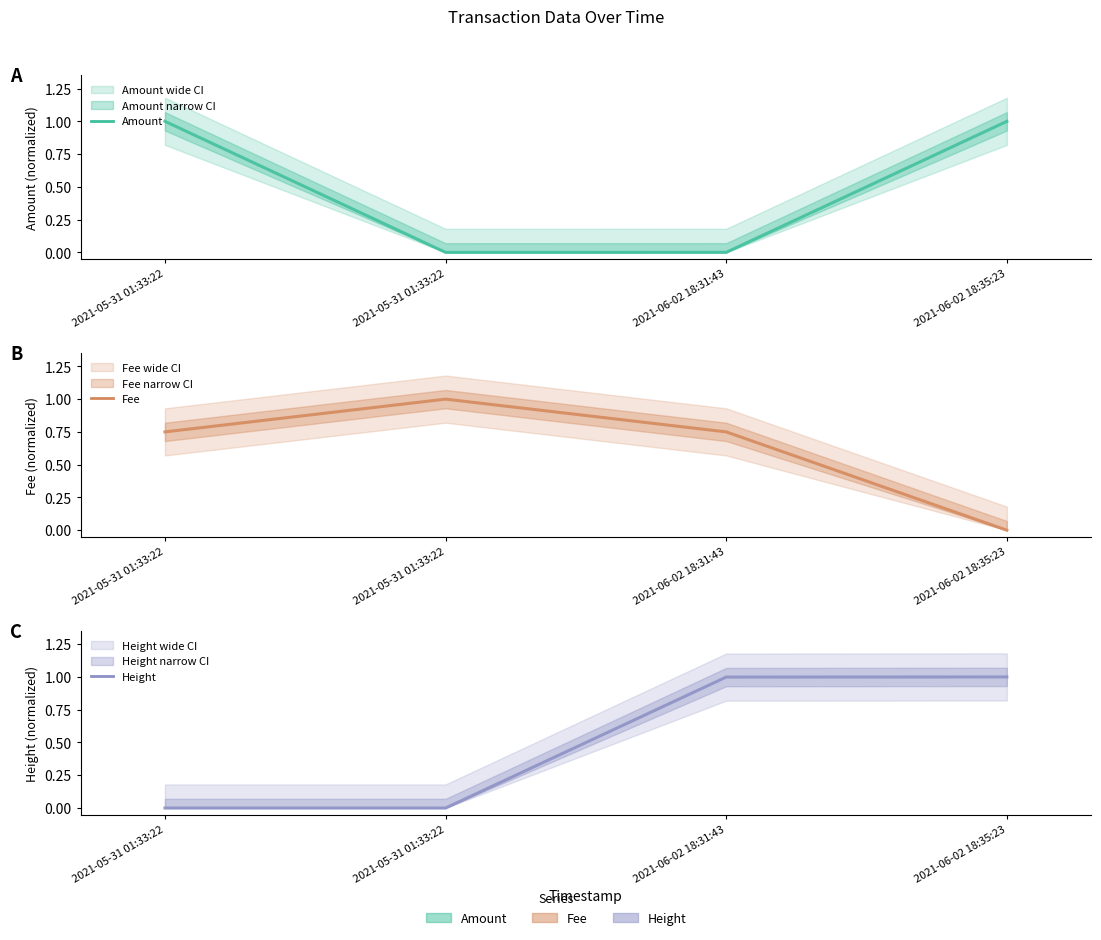

How many positive values does the Height series have?

2